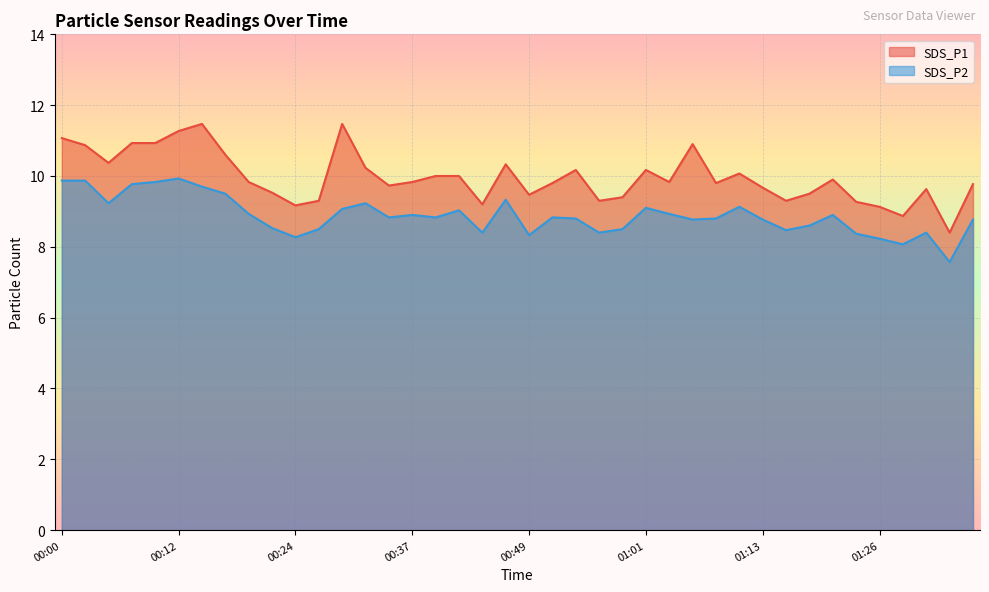

True or false: SDS_P2 and SDS_P1 cross at least once.

False